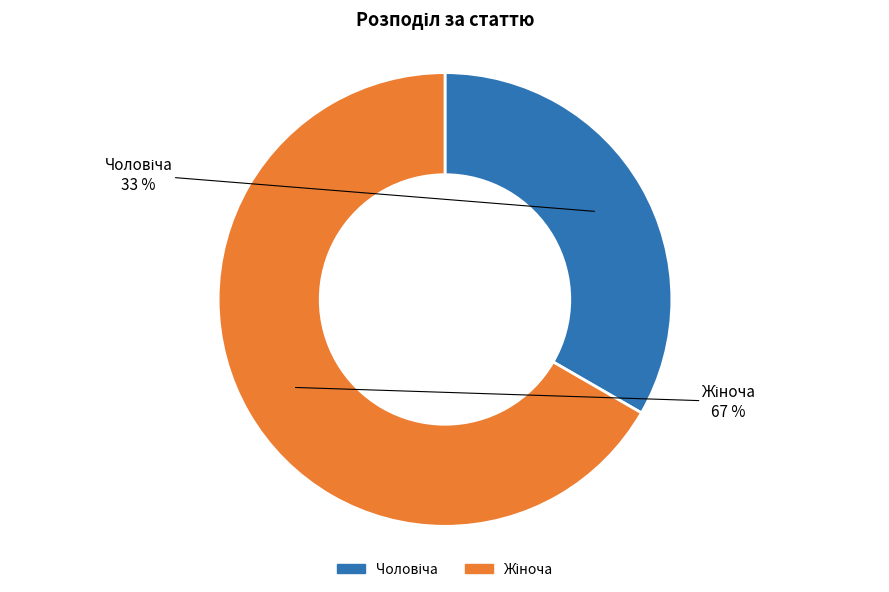

Is there a majority slice in this chart?

Yes